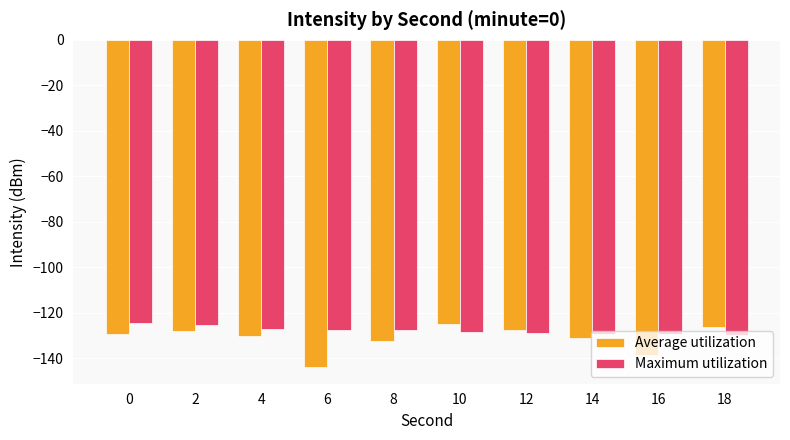

What is the greatest value displayed?

-124.8